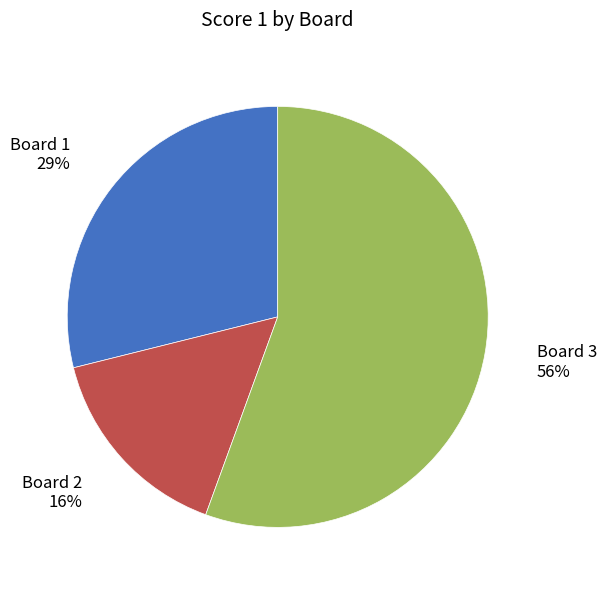

To the nearest percent, what is the difference between the largest and smallest slice percentages?

40%